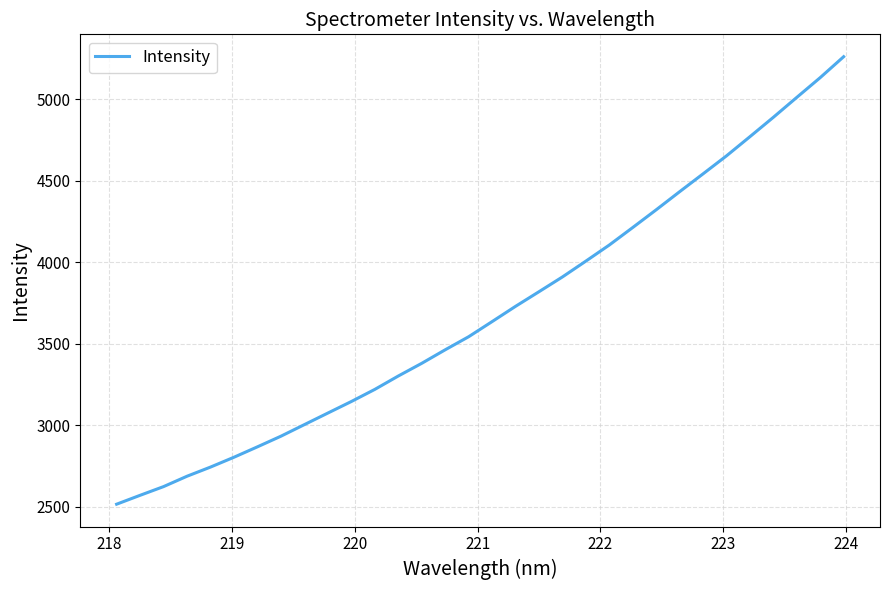

What is the maximum value shown in the chart?

5261.3